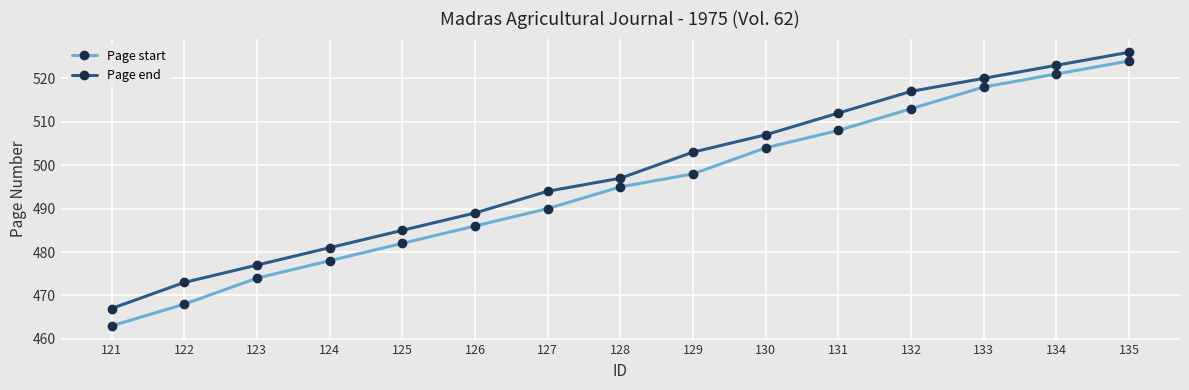

True or false: Page end has more than 2 interior local peaks.

False